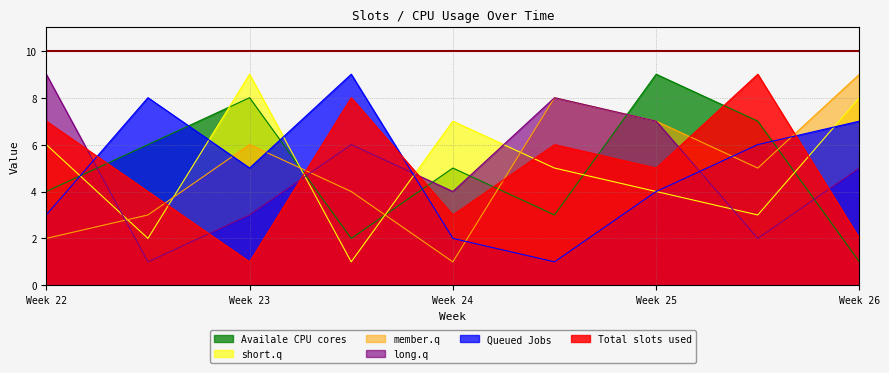

At how many categories does at least one series exceed 1?

9